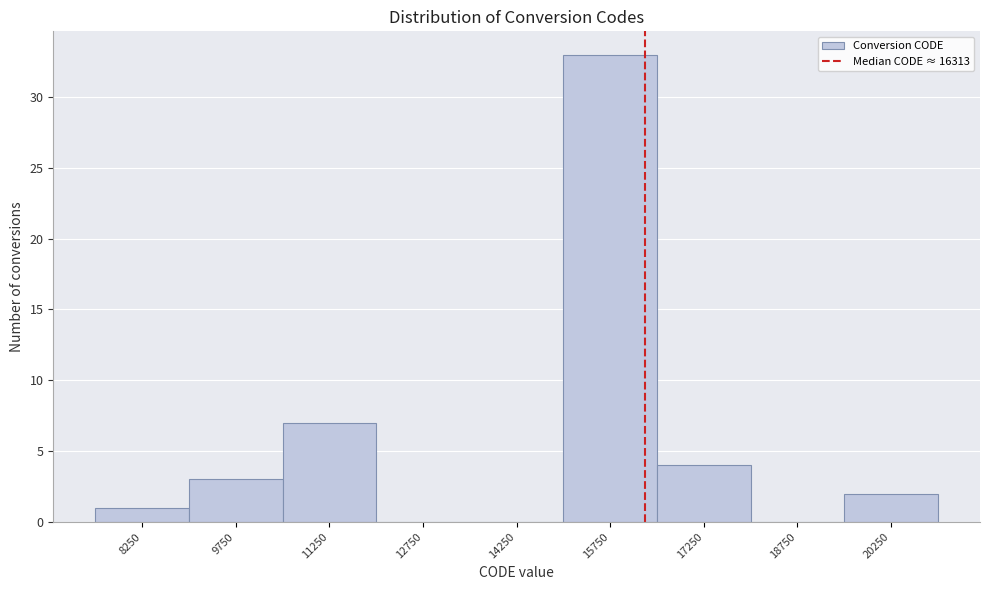

Reading left to right, transcribe this chart: for each bar, give the range it covers on the x-axis and its height. Neither the bar edges nor the heights are printed on the chart, so give them approximately, as read against the axes.

7500 to 9000: 1
9000 to 10500: 3
10500 to 12000: 7
12000 to 13500: 0
13500 to 15000: 0
15000 to 16500: 33
16500 to 18000: 4
18000 to 19500: 0
19500 to 21000: 2